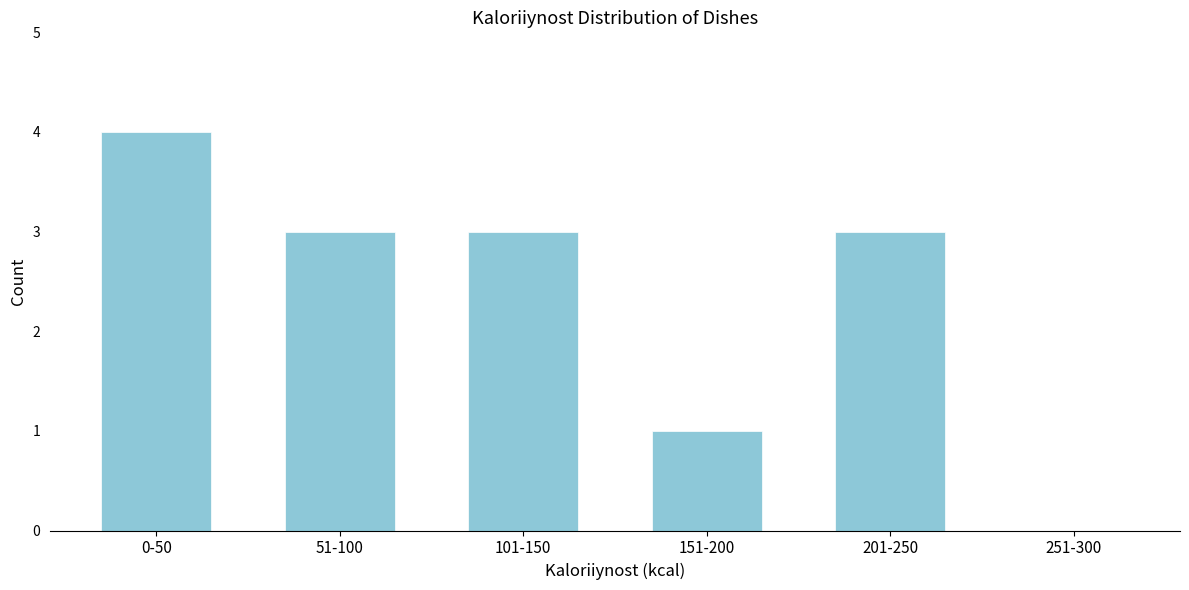

Reading left to right, transcribe all the data shown in this chart.

0-50=4	51-100=3	101-150=3	151-200=1	201-250=3	251-300=0